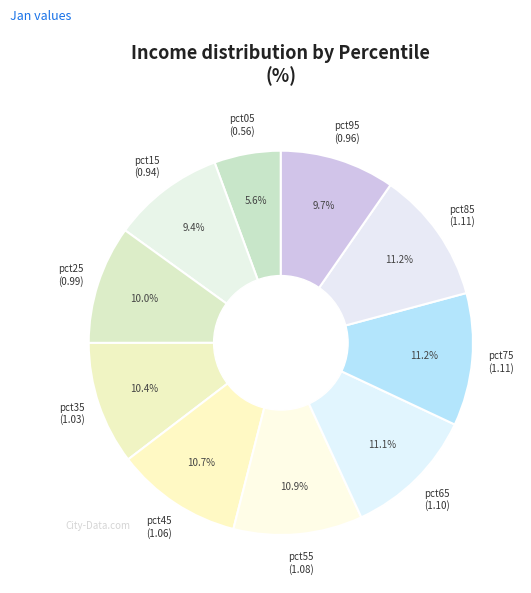

What is the largest slice in the pie chart?

pct75